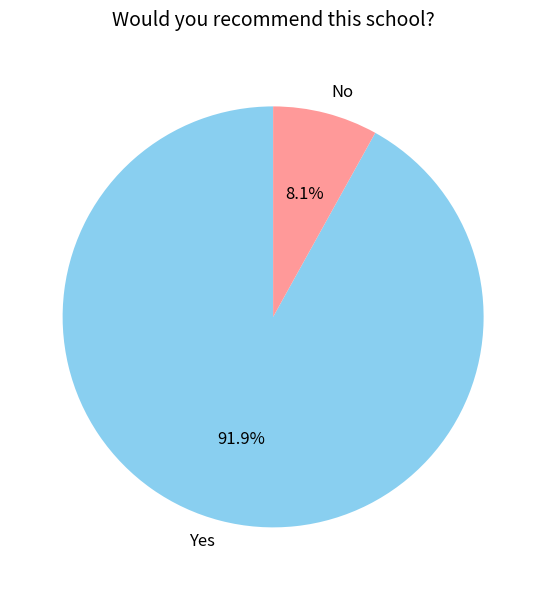

What is the total percentage of No and Yes?

100.0%